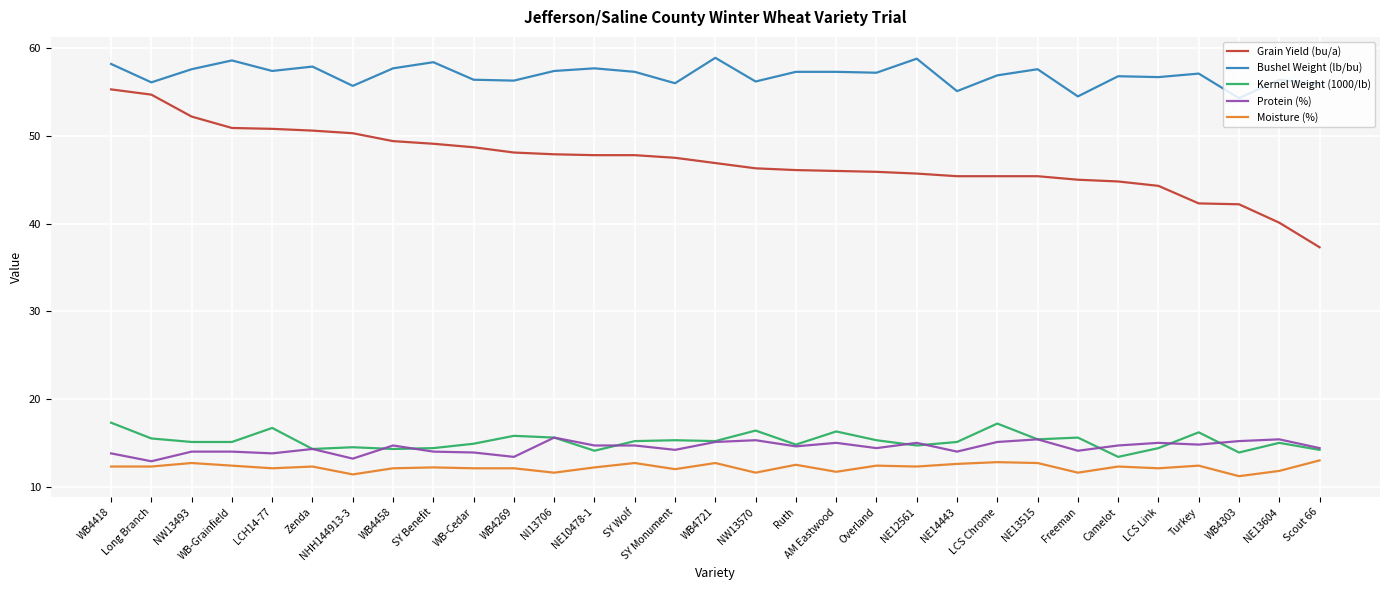

What are all the series names shown in the legend?

Grain Yield (bu/a), Bushel Weight (lb/bu), Kernel Weight (1000/lb), Protein (%), Moisture (%)